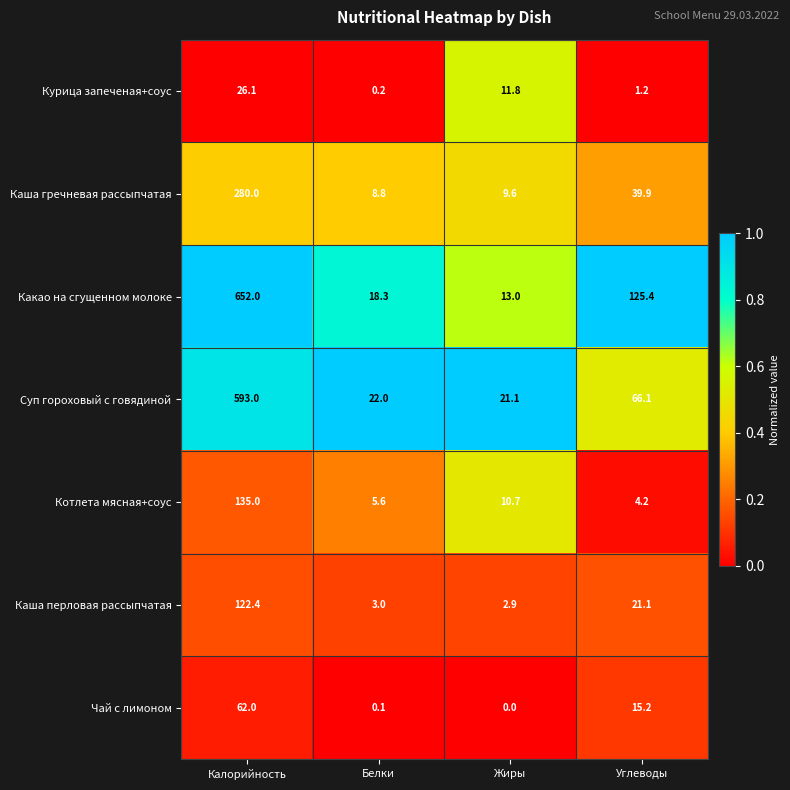

At Белки, list the series in order from largest to smallest.

Суп гороховый с говядиной, Какао на сгущенном молоке, Каша гречневая рассыпчатая, Котлета мясная+соус, Каша перловая рассыпчатая, Курица запеченая+соус, Чай с лимоном